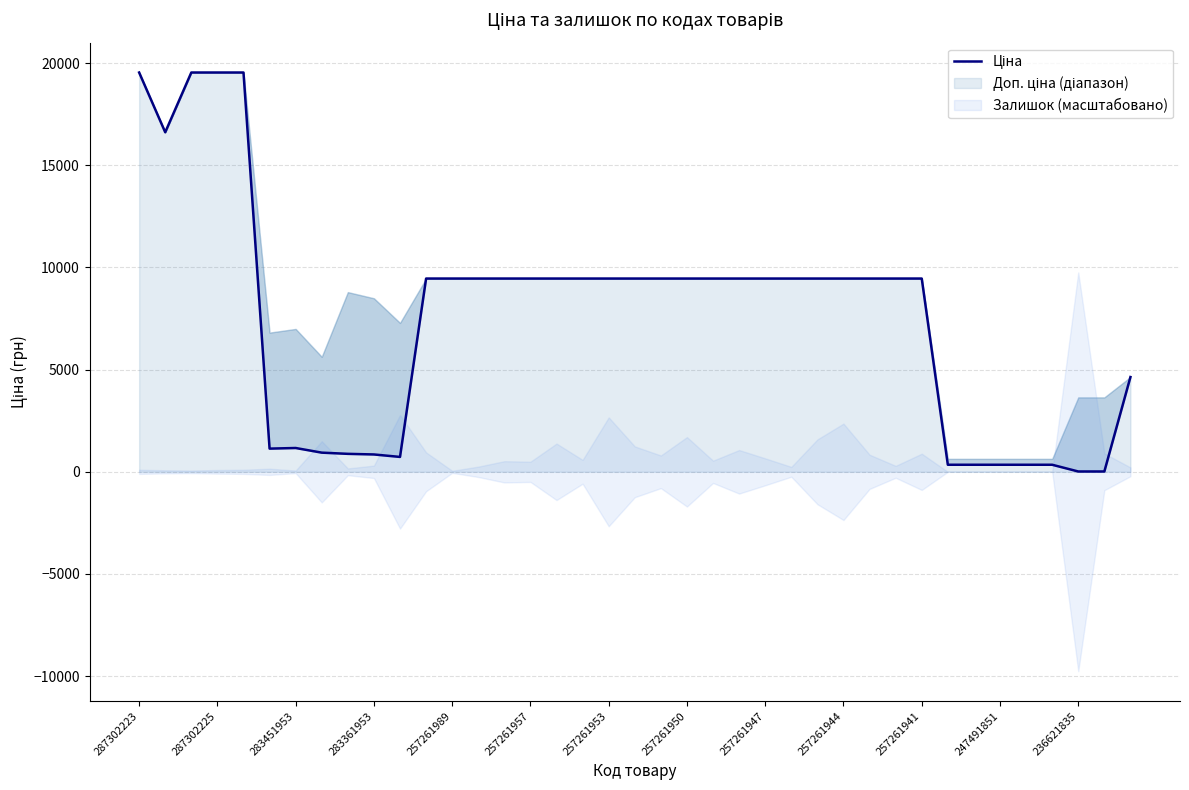

What is the smallest value displayed?

16.2